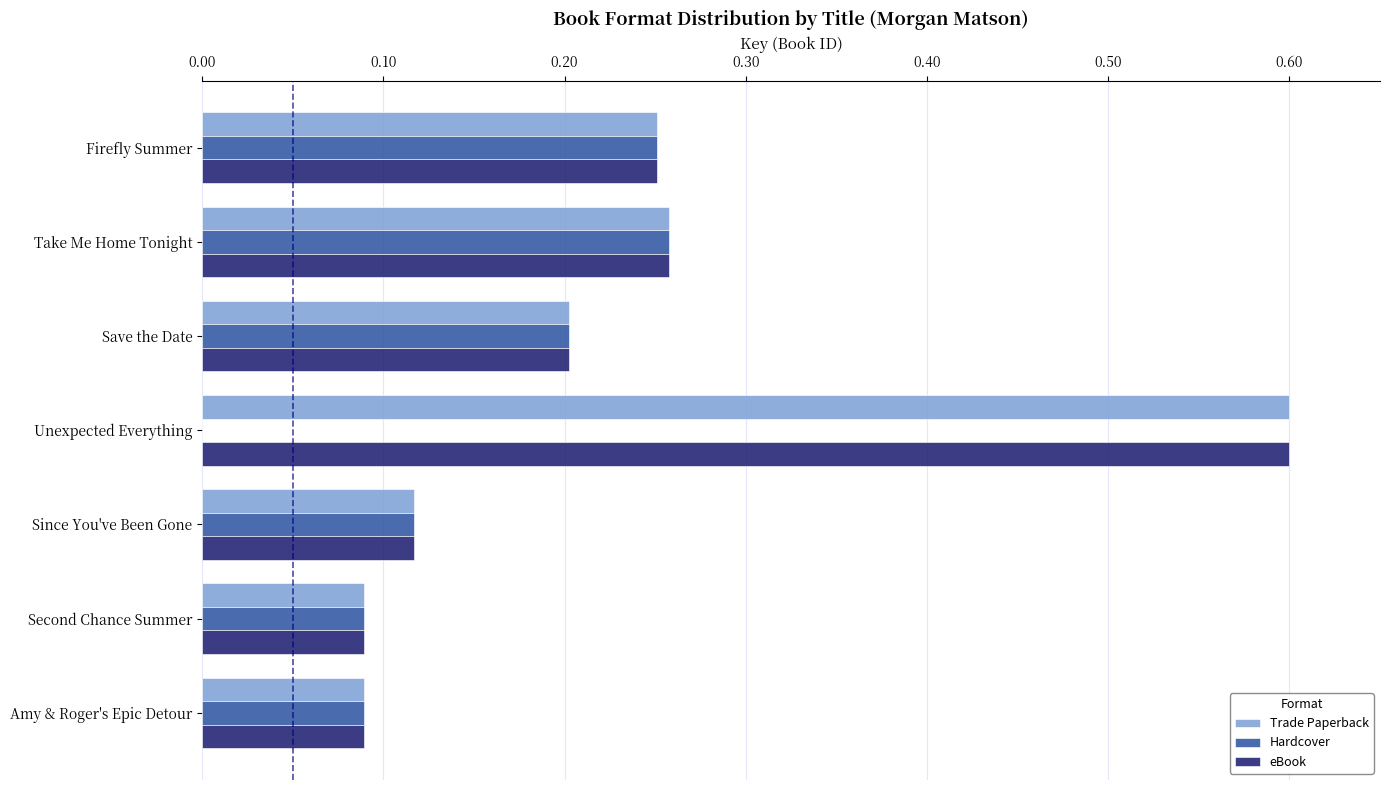

What are all the series names shown in the legend?

Trade Paperback, Hardcover, eBook